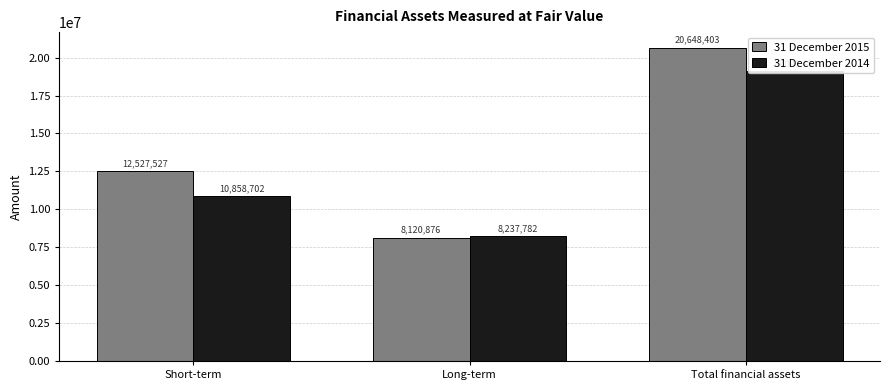

At which label is 31 December 2015 closest to 14384639?

Short-term